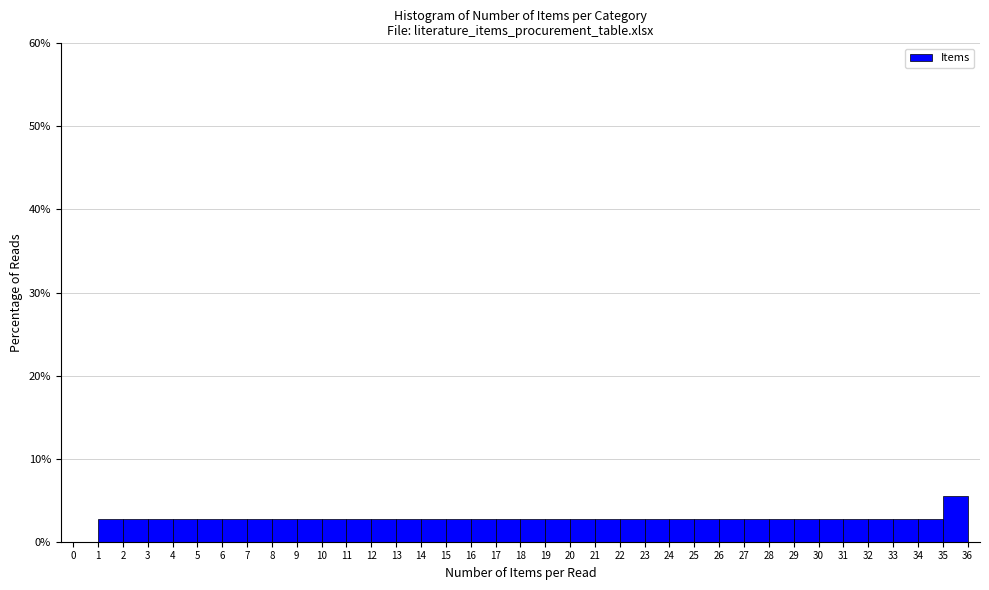

Reading left to right, list every bar in this chart as the range it spans on the x-axis followed by its height. The values are not printed on the chart, so give them approximately, as read against the axis.

0 to 1: 0
1 to 2: 3
2 to 3: 3
3 to 4: 3
4 to 5: 3
5 to 6: 3
6 to 7: 3
7 to 8: 3
8 to 9: 3
9 to 10: 3
10 to 11: 3
11 to 12: 3
12 to 13: 3
13 to 14: 3
14 to 15: 3
15 to 16: 3
16 to 17: 3
17 to 18: 3
18 to 19: 3
19 to 20: 3
20 to 21: 3
21 to 22: 3
22 to 23: 3
23 to 24: 3
24 to 25: 3
25 to 26: 3
26 to 27: 3
27 to 28: 3
28 to 29: 3
29 to 30: 3
30 to 31: 3
31 to 32: 3
32 to 33: 3
33 to 34: 3
34 to 35: 3
35 to 36: 6